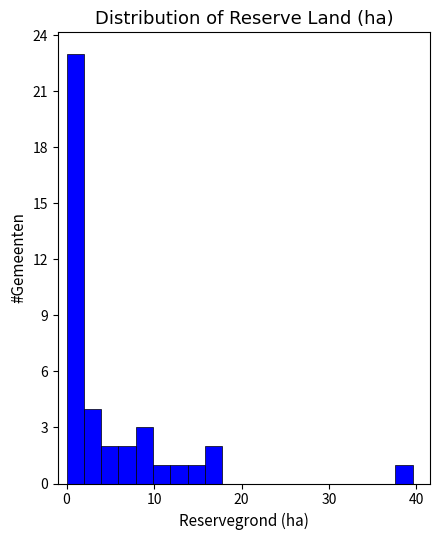

Read against the x-axis, roughly where is the centre of the tallest bar?

1